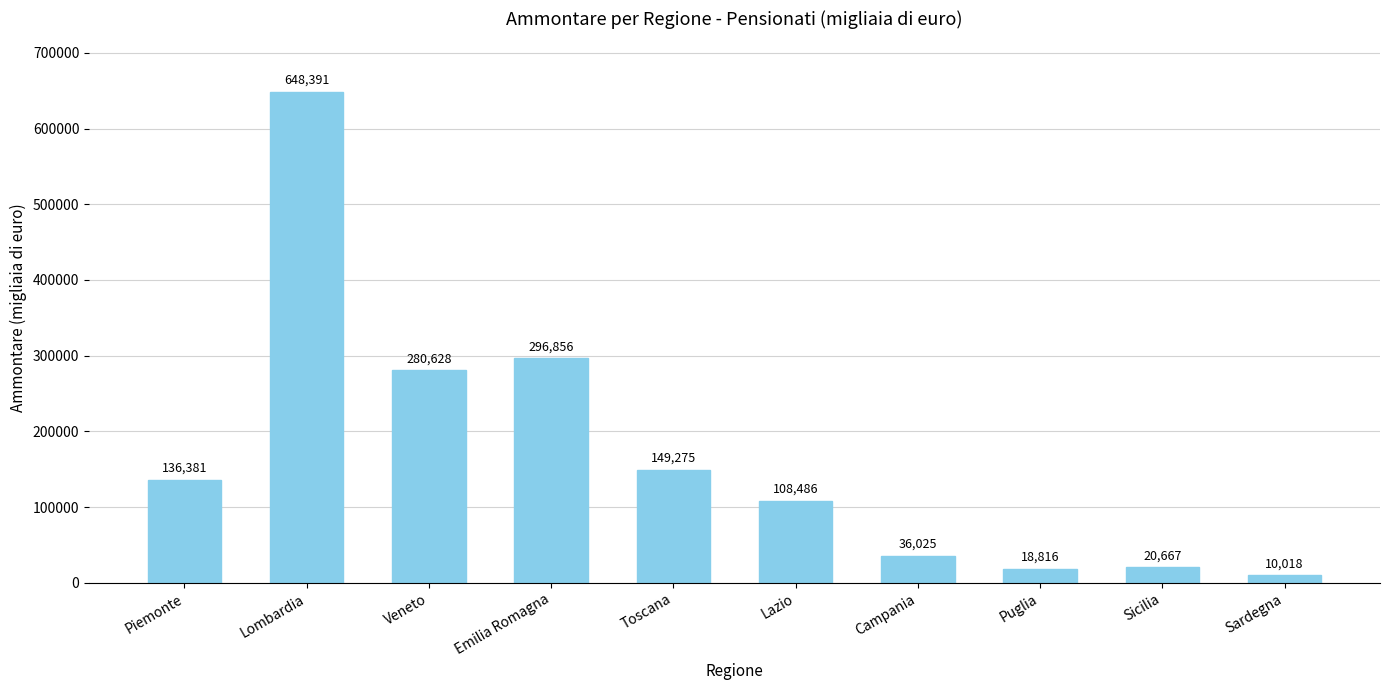

Rank the categories by value from lowest to highest.

Sardegna, Puglia, Sicilia, Campania, Lazio, Piemonte, Toscana, Veneto, Emilia Romagna, Lombardia